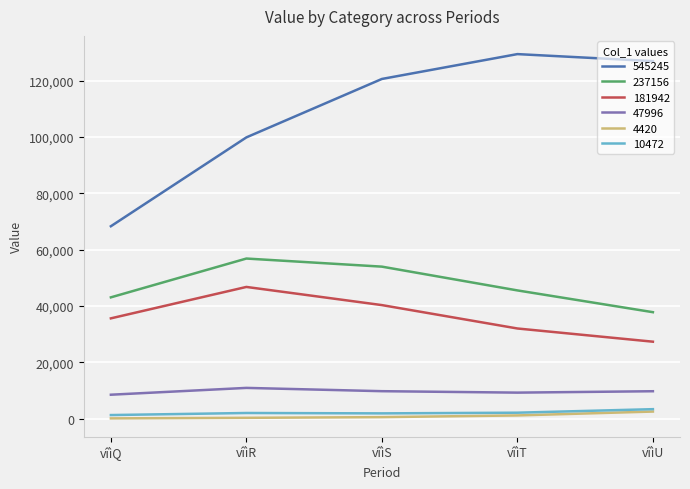

True or false: 181942 has a value of 52832 at vîìS.

False